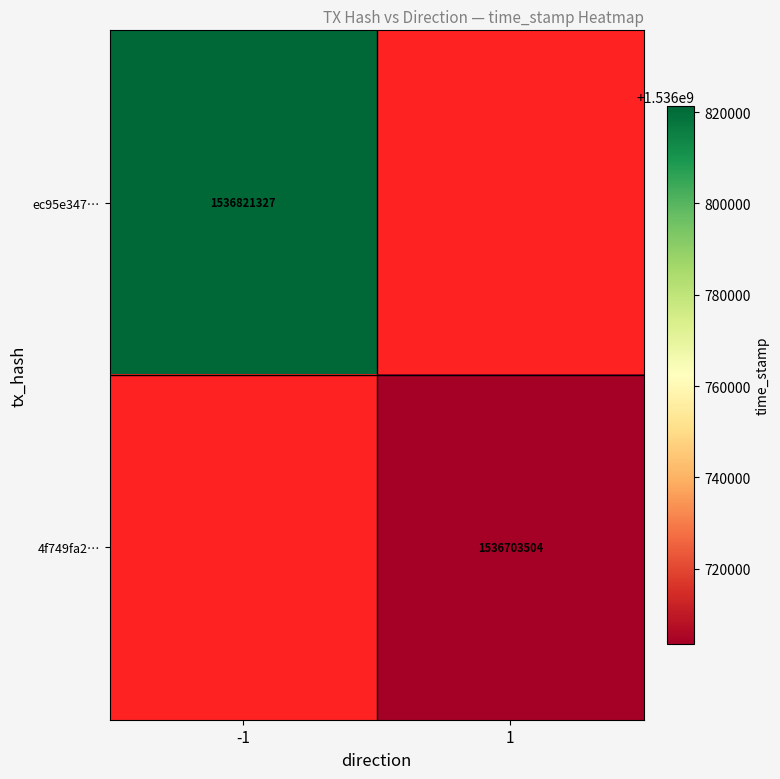

At how many categories does at least one series exceed 1536774242?

1